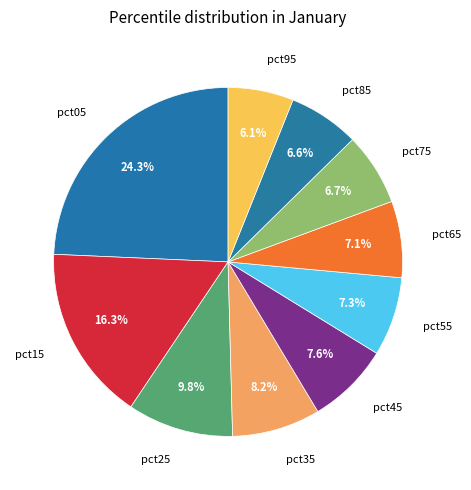

What percentage is the pct75 slice, to the nearest percent?

7%